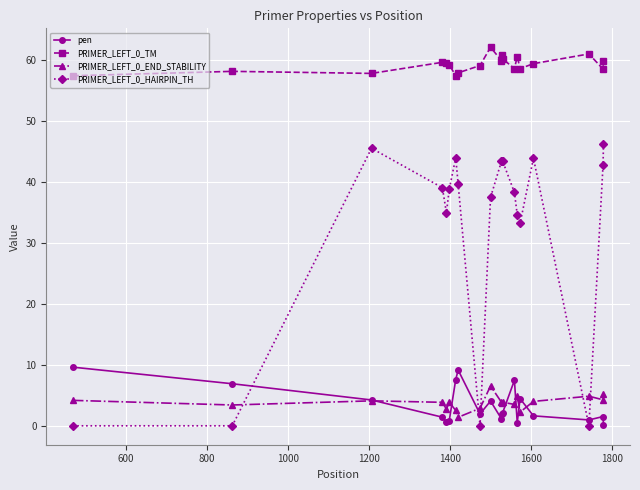

True or false: PRIMER_LEFT_0_TM and PRIMER_LEFT_0_HAIRPIN_TH intersect in this chart.

False